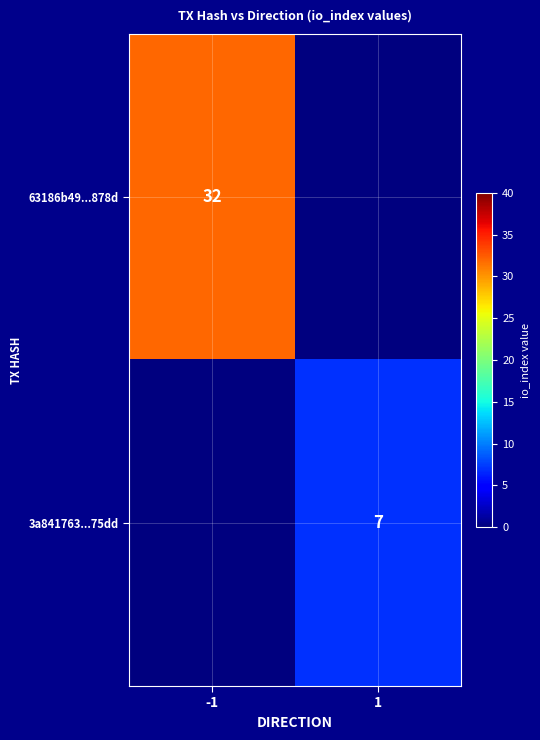

Is the value of 3a841763...75dd at 1 greater than the value of 63186b49...878d at -1?

No